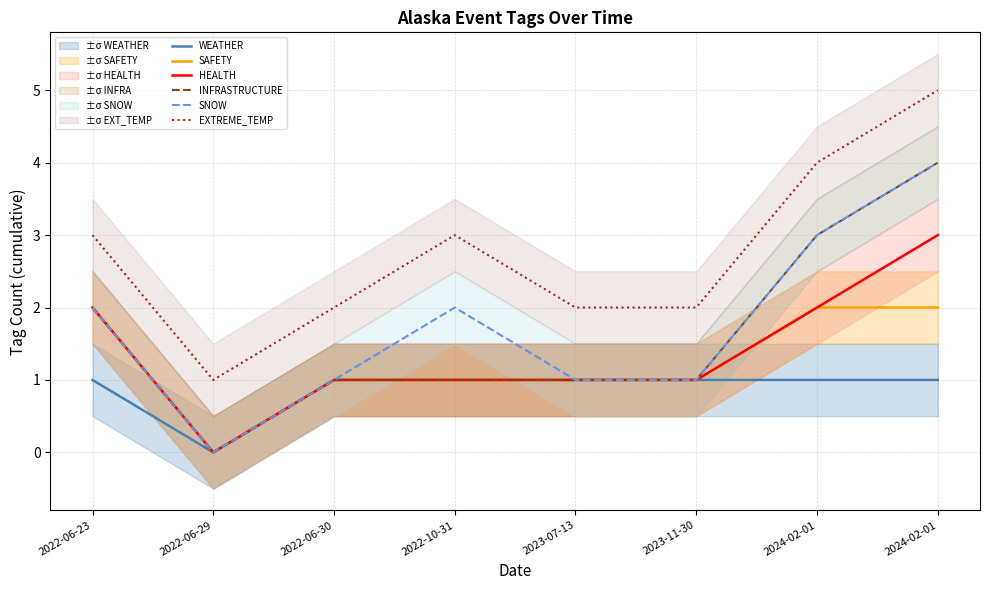

Which category has the highest value across all series?

2024-02-01